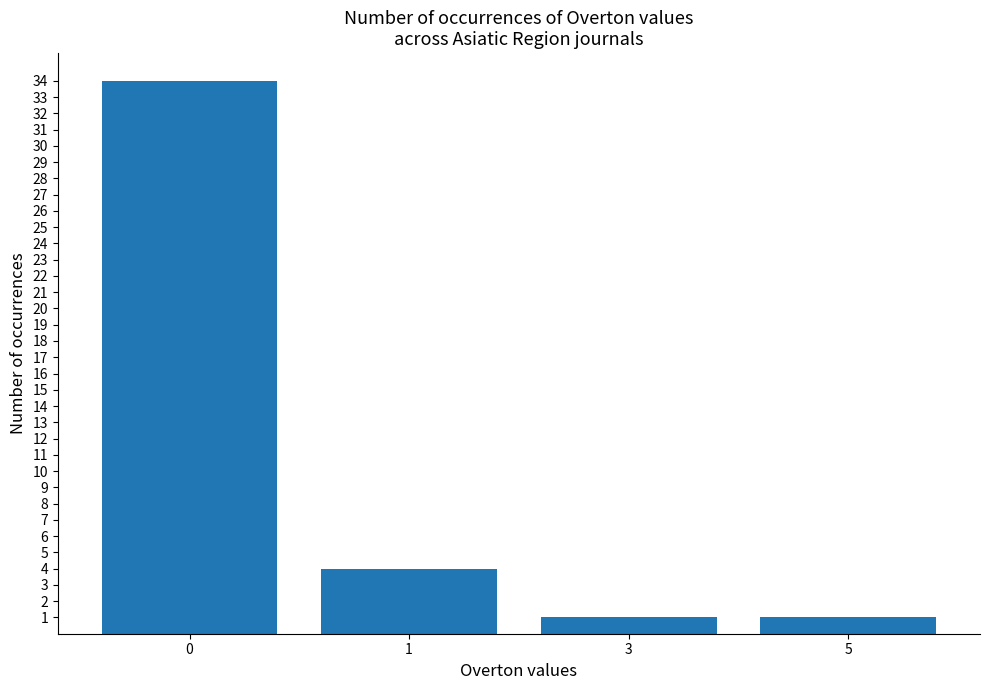

Count the number of categories in the chart.

4